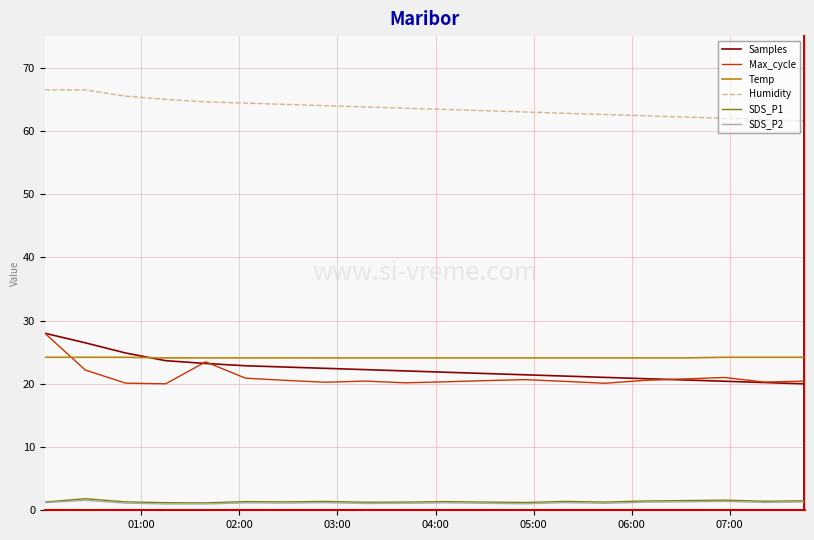

What is the maximum value for Temp?

24.2